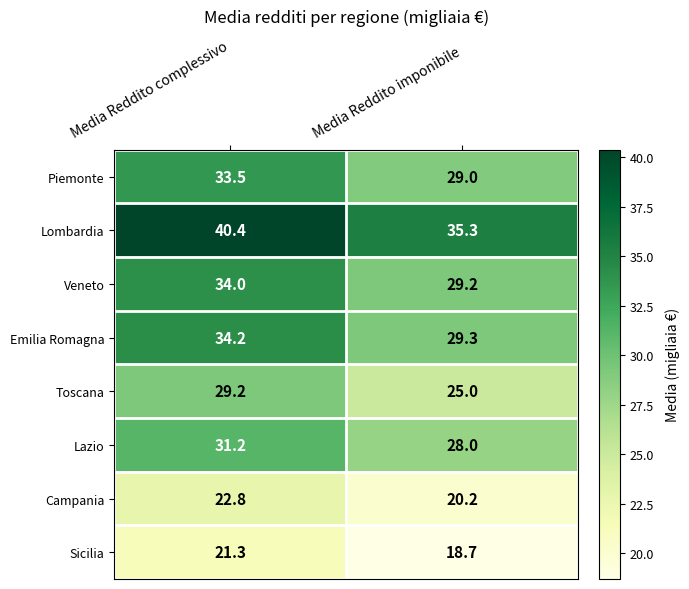

Reading right to left, list all the values displayed in this chart.

Piemonte: Media Reddito imponibile=29.0	Media Reddito complessivo=33.5
Lombardia: Media Reddito imponibile=35.3	Media Reddito complessivo=40.4
Veneto: Media Reddito imponibile=29.2	Media Reddito complessivo=34.0
Emilia Romagna: Media Reddito imponibile=29.3	Media Reddito complessivo=34.2
Toscana: Media Reddito imponibile=25.0	Media Reddito complessivo=29.2
Lazio: Media Reddito imponibile=28.0	Media Reddito complessivo=31.2
Campania: Media Reddito imponibile=20.2	Media Reddito complessivo=22.8
Sicilia: Media Reddito imponibile=18.7	Media Reddito complessivo=21.3